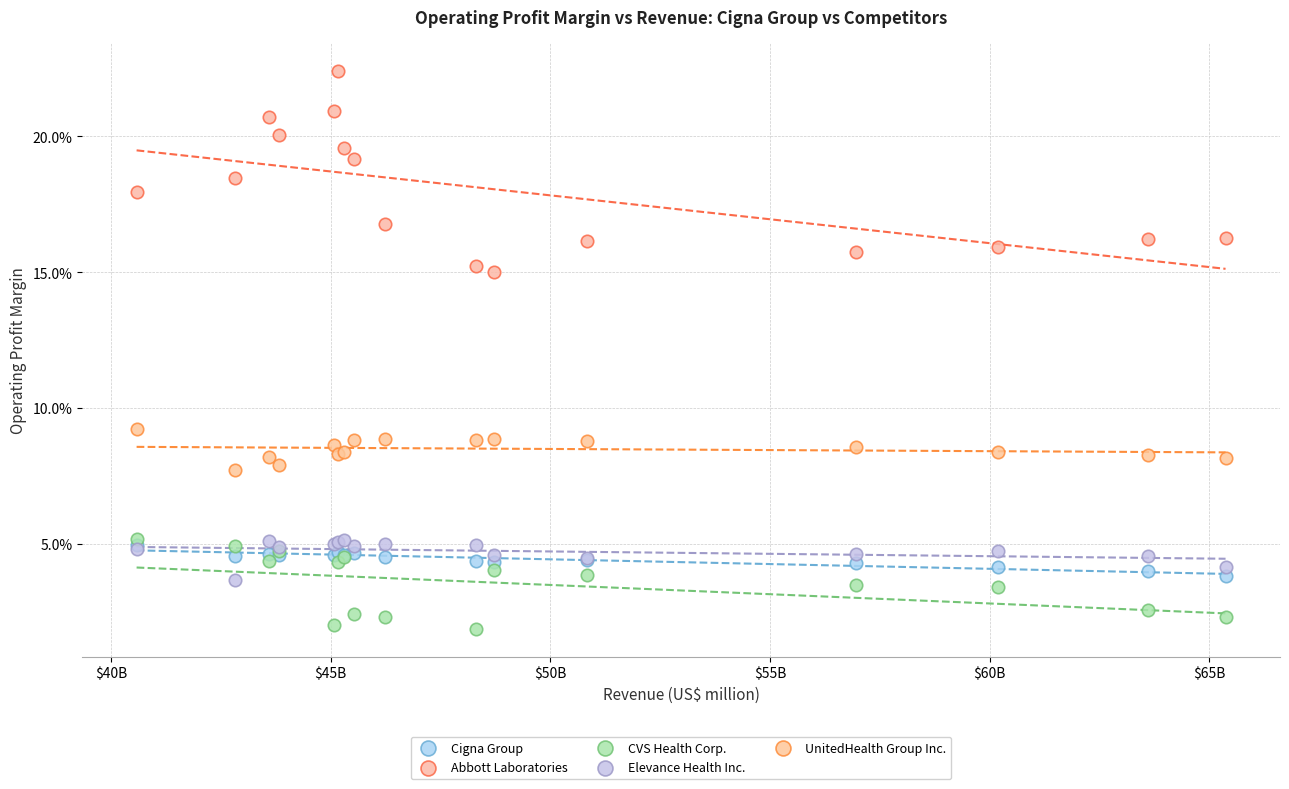

What are all the series names shown in the legend?

Cigna Group, Abbott Laboratories, CVS Health Corp., Elevance Health Inc., UnitedHealth Group Inc.